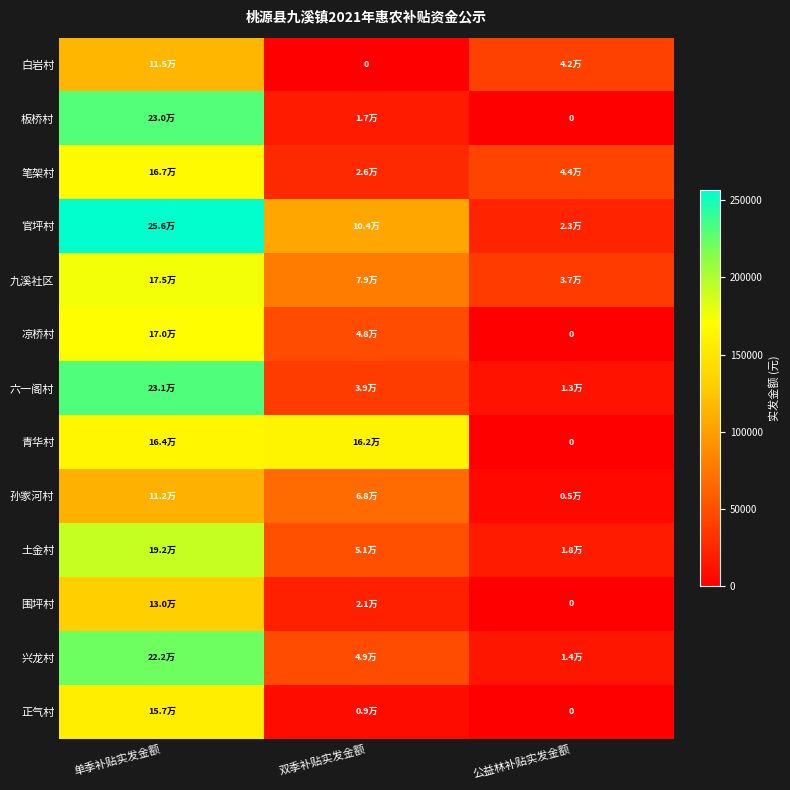

At which category is the sum across all series the highest?

单季补贴实发金额